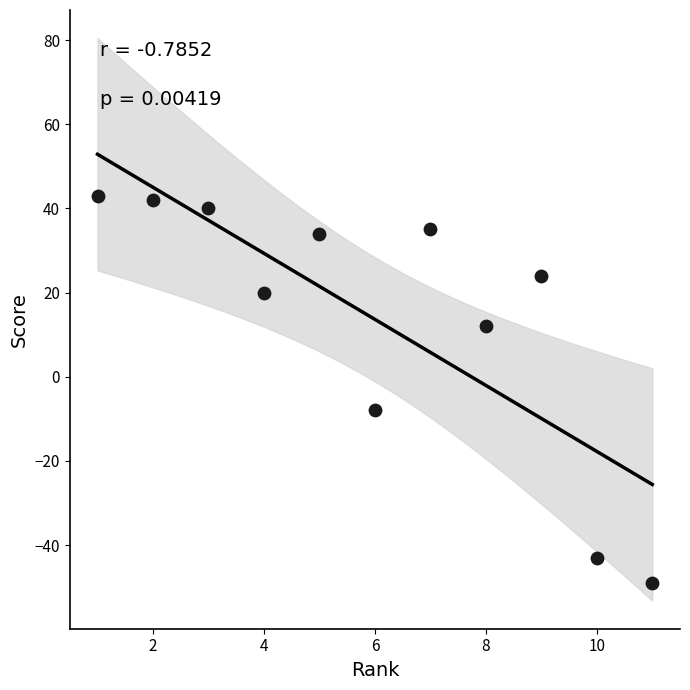

What is the average X value?

6